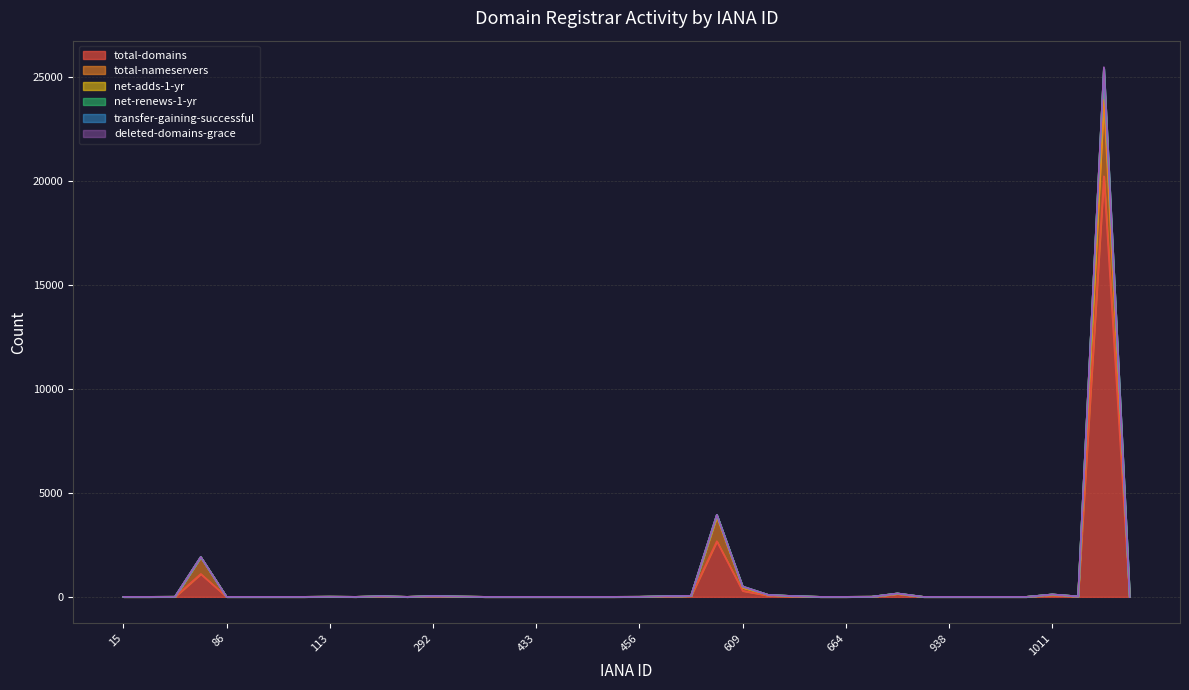

True or false: total-domains has a value of 0 at 78.

False